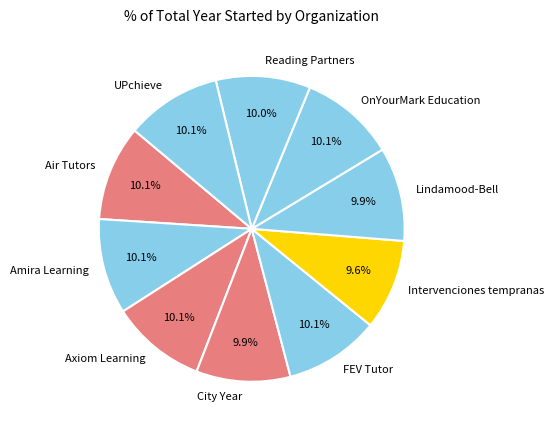

Count the number of slices in the pie.

10